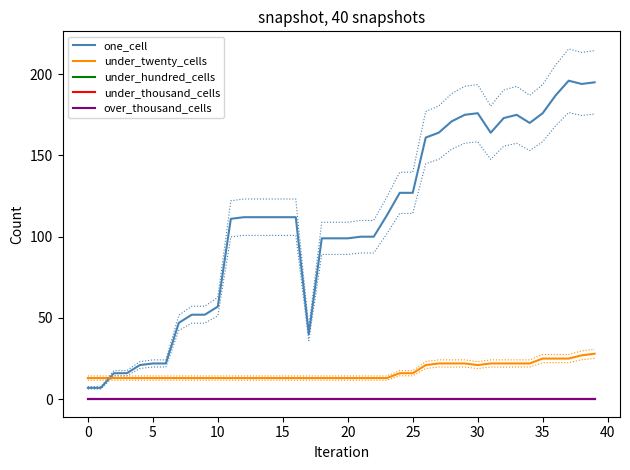

What are all the series names shown in the legend?

one_cell, under_twenty_cells, under_hundred_cells, under_thousand_cells, over_thousand_cells